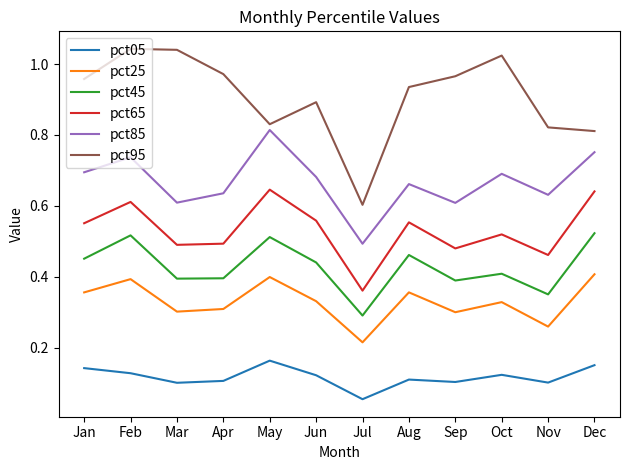

Which series has the widest spread of values?

pct95